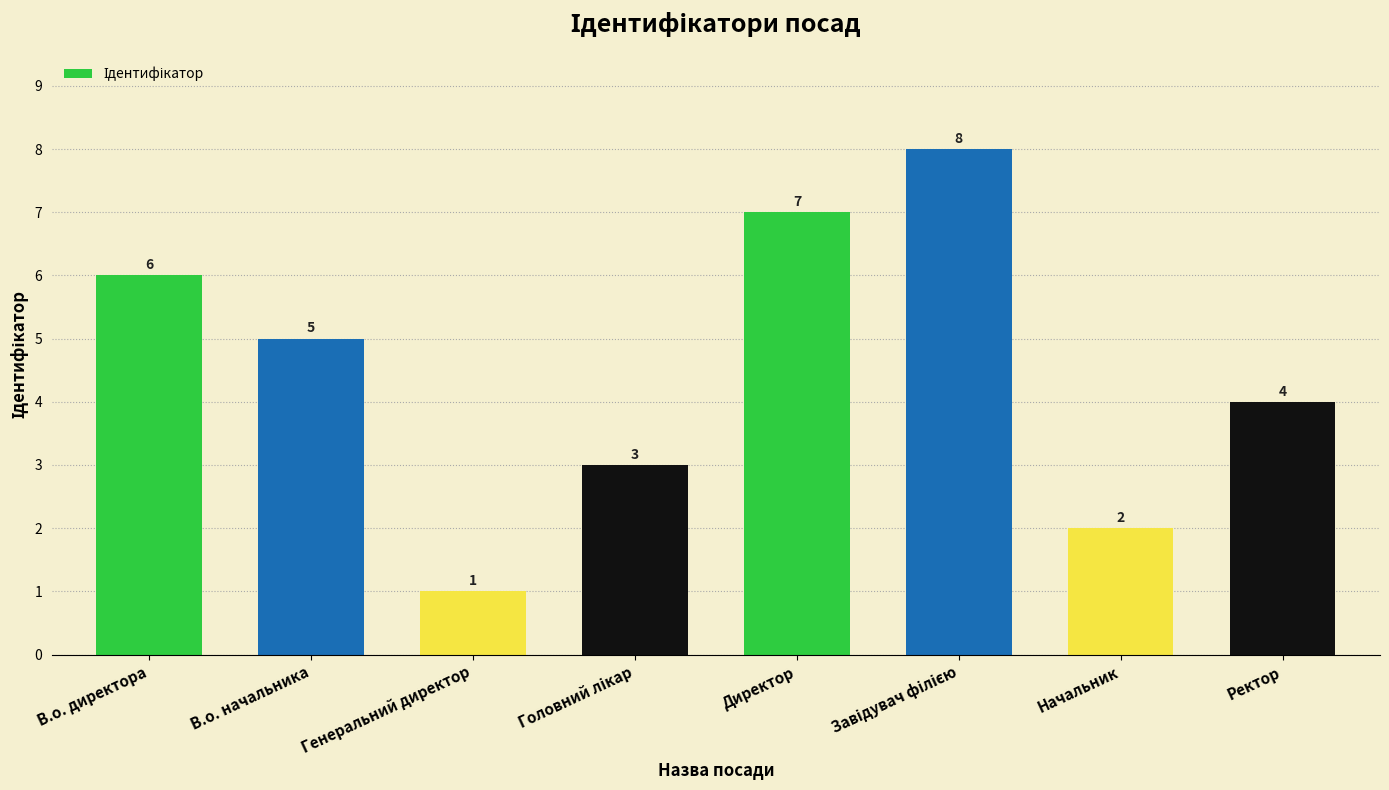

Which label corresponds to the smallest value in the chart?

Генеральний директор